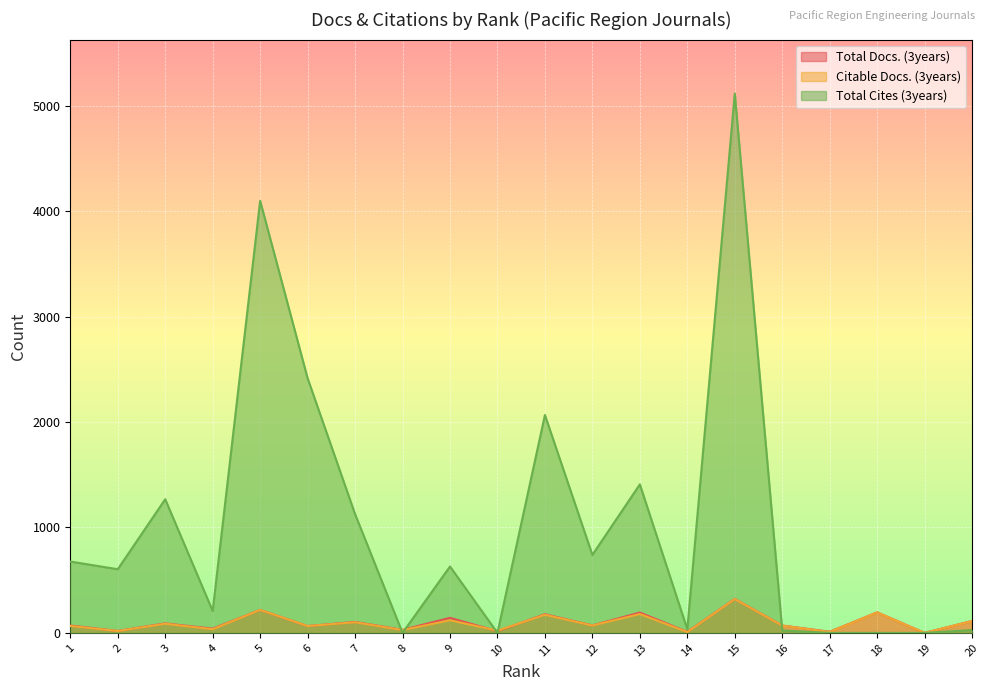

Where does the Citable Docs. (3years) series first go above 70?

3